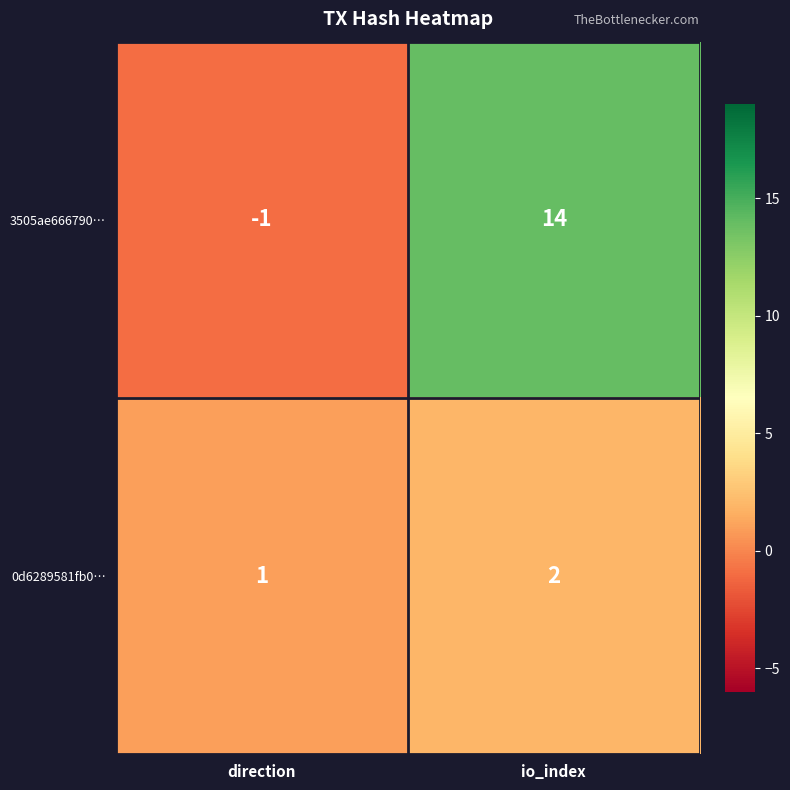

At which category is the sum across all series the highest?

io_index